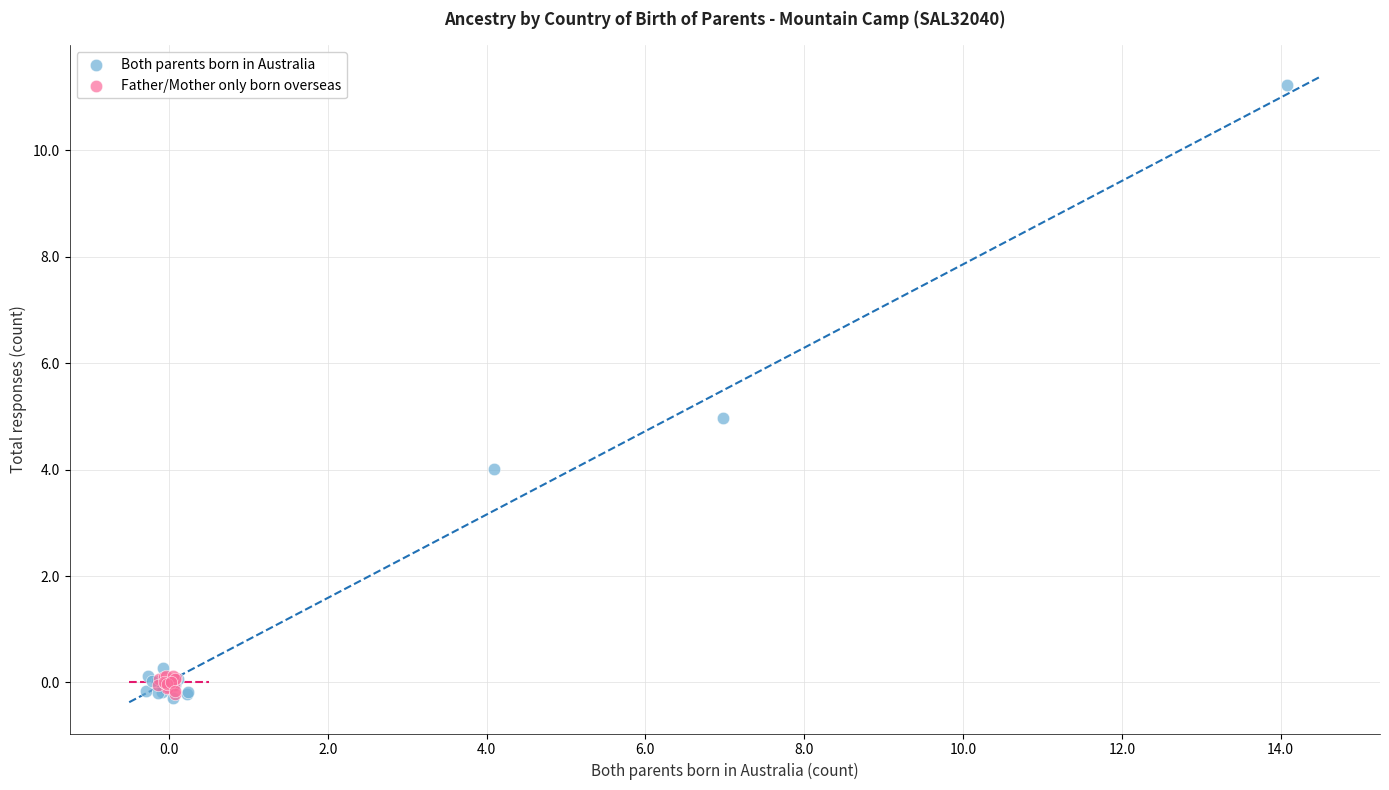

Which series contains the highest Y value?

Both parents born in Australia